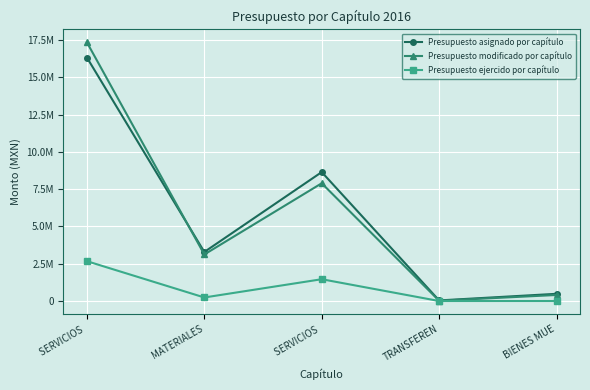

True or false: Presupuesto ejercido por capítulo and Presupuesto asignado por capítulo intersect in this chart.

False